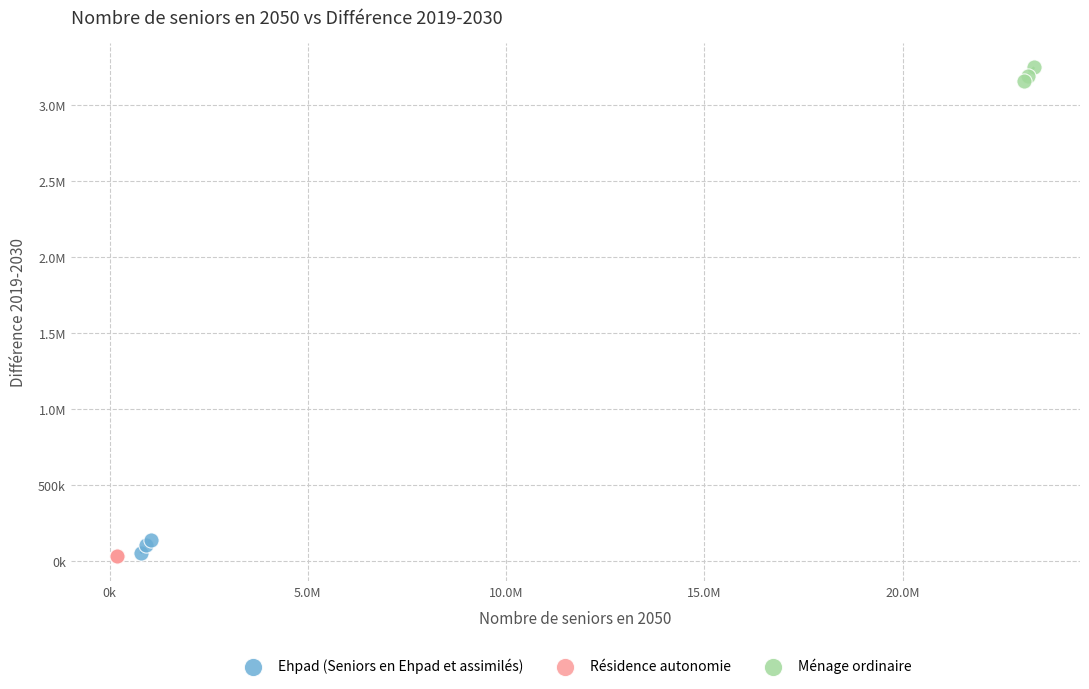

What are all the series names shown in the legend?

Ehpad (Seniors en Ehpad et assimilés), Résidence autonomie, Ménage ordinaire